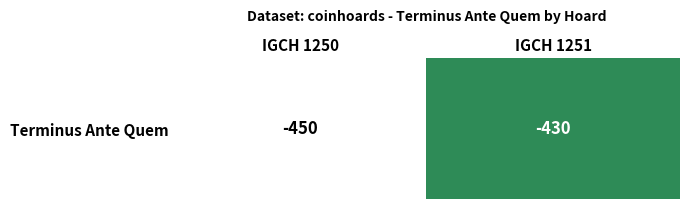

What is the smallest value displayed?

-450